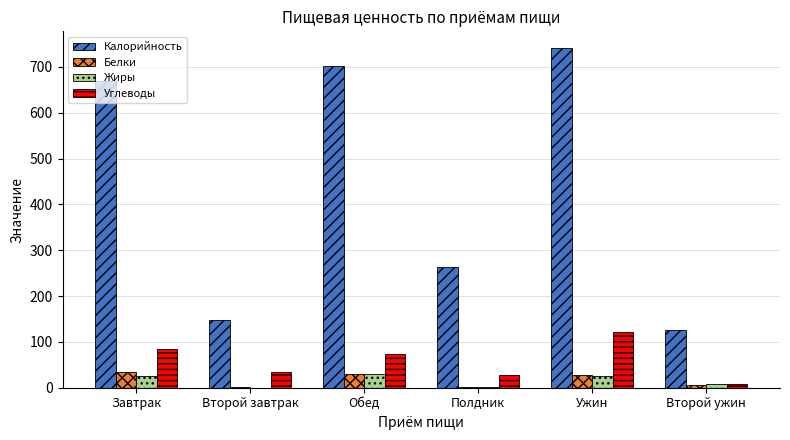

Count the number of data series in this chart.

4